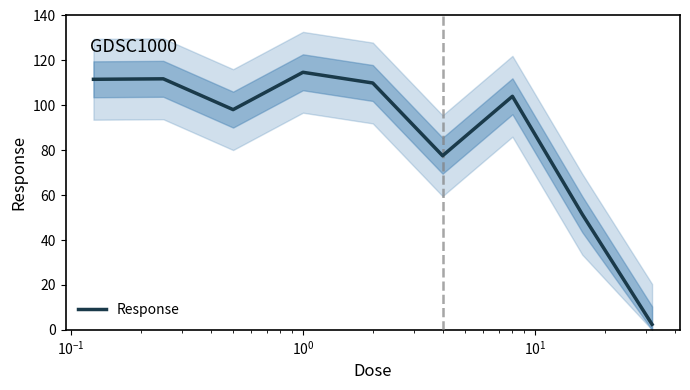

Reading left to right, extract all data points from this chart.

111.6	111.8	98.1	114.7	109.9	77.5	104.0	51.5	2.4